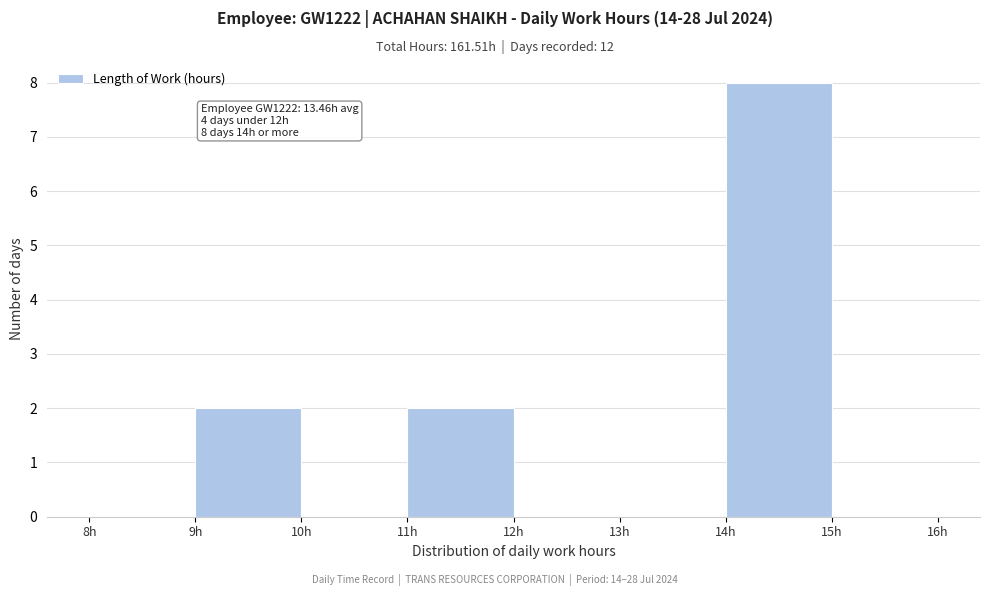

Which range on the x-axis has the tallest bar?

14 to 15